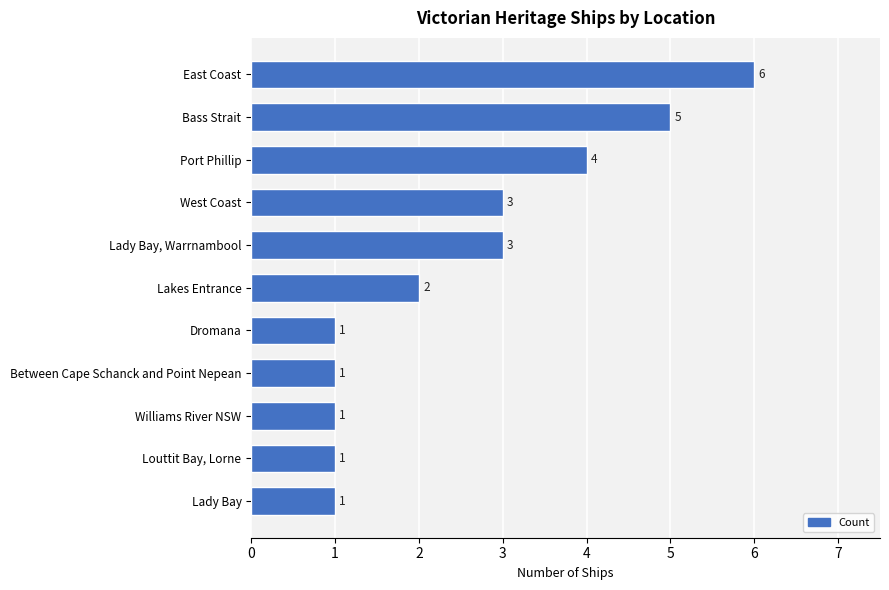

What is the change in value from Port Phillip to Between Cape Schanck and Point Nepean?

-3